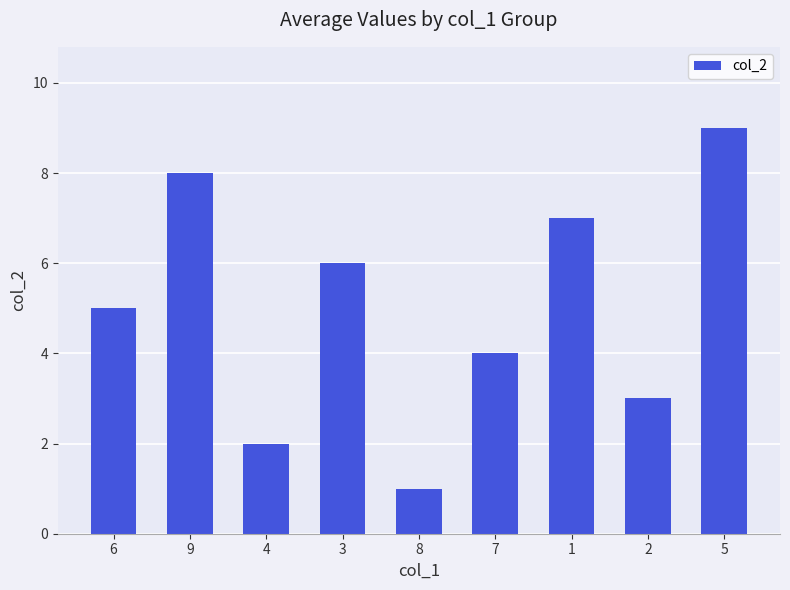

The value at 7 is 4. True or false?

True